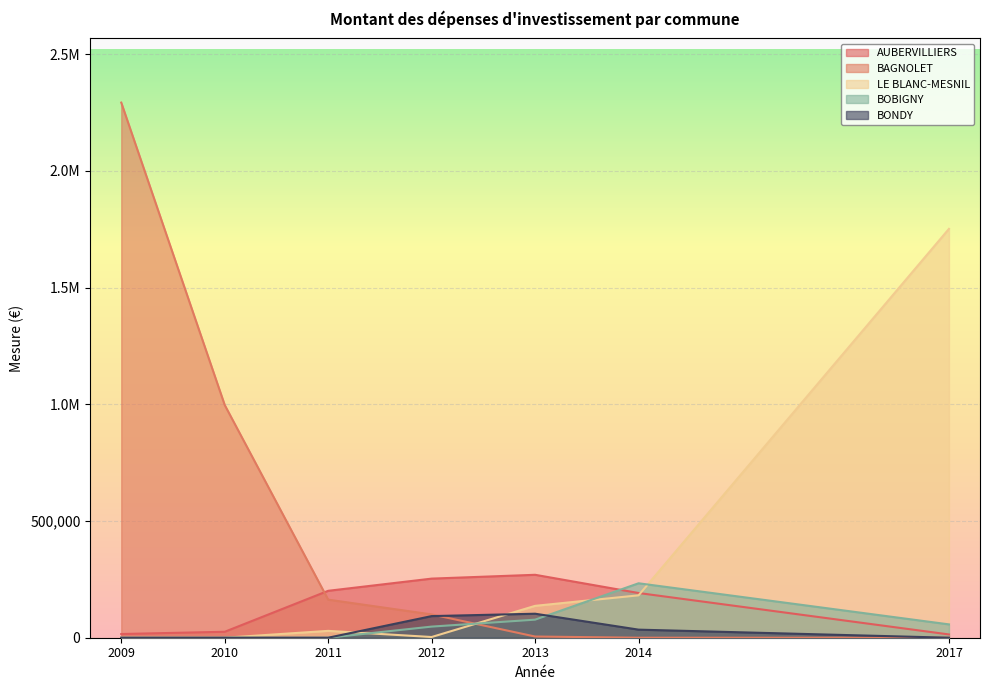

Which series has the largest range (max minus min)?

BAGNOLET